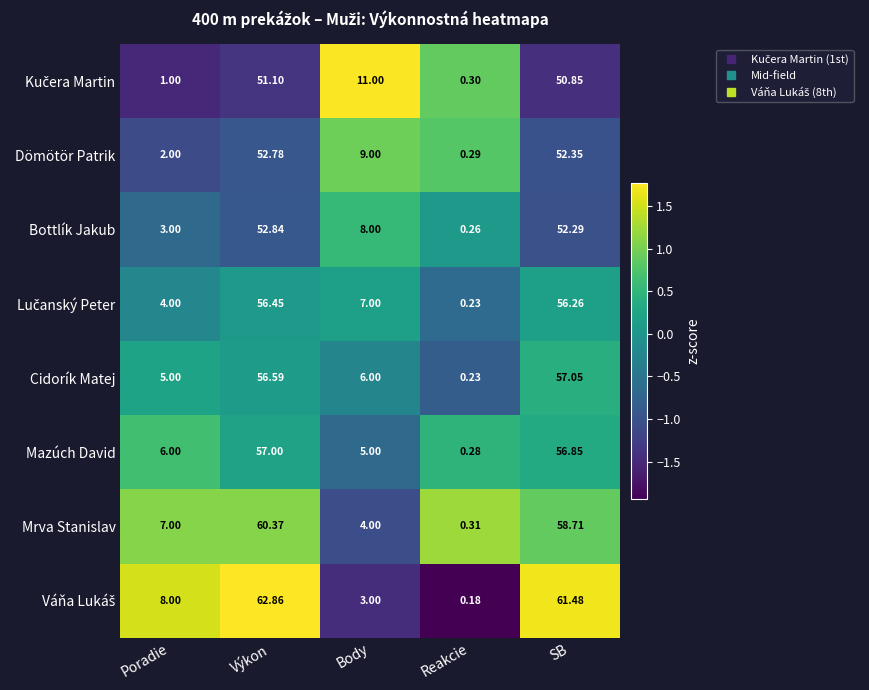

Between Výkon and SB, which series saw the biggest shift?

Mrva Stanislav